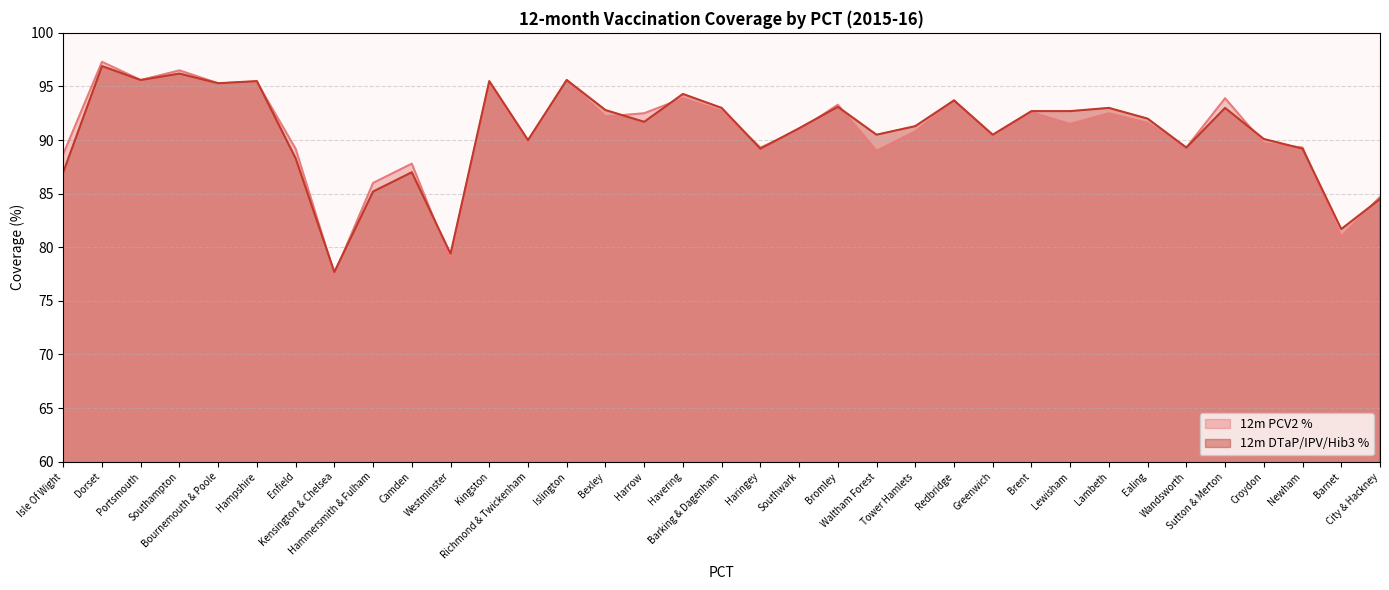

At which category is the sum across all series the highest?

Dorset